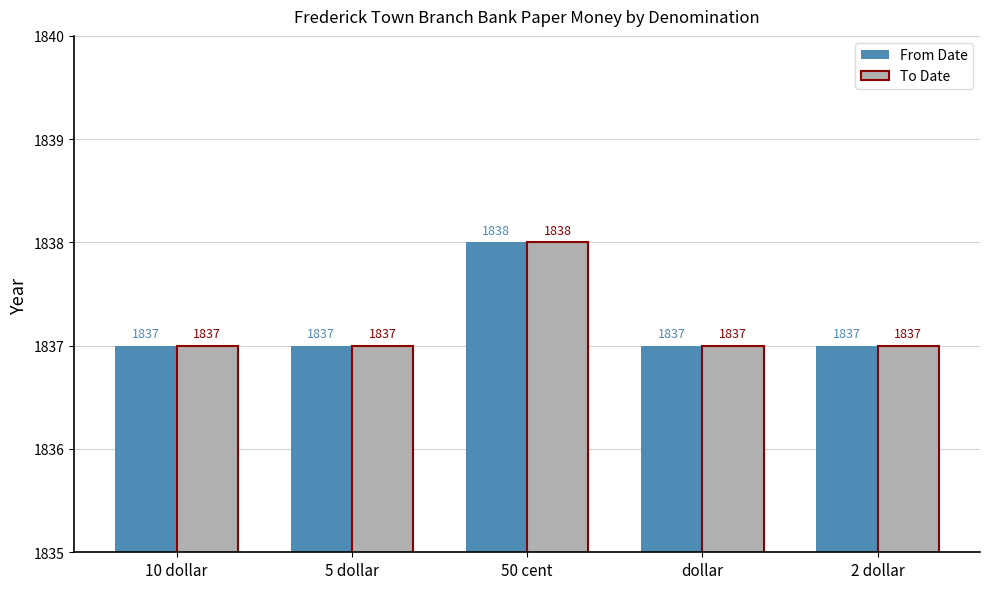

What is the highest value of the To Date series?

1838